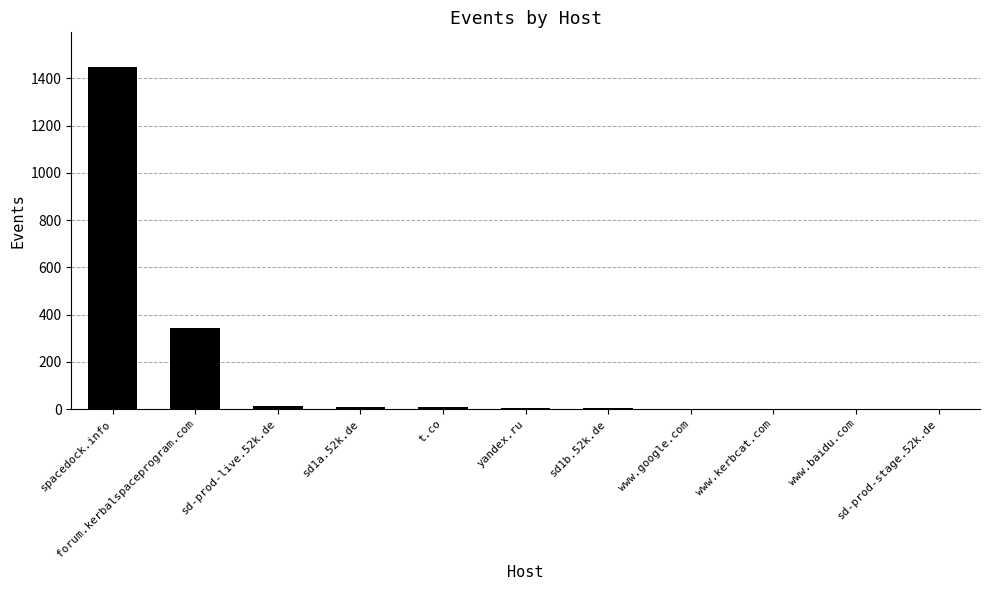

Where is the data nearest to the value 725?

forum.kerbalspaceprogram.com